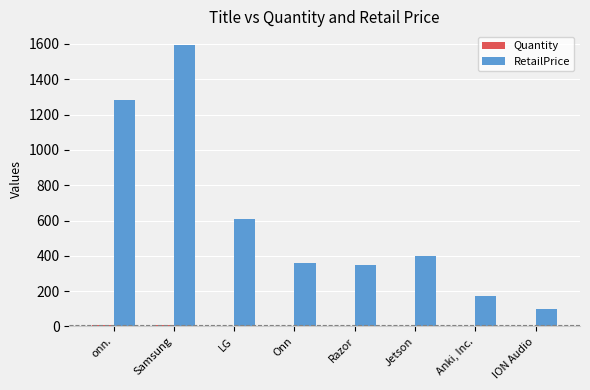

Between Samsung and Onn, which series saw the biggest shift?

RetailPrice